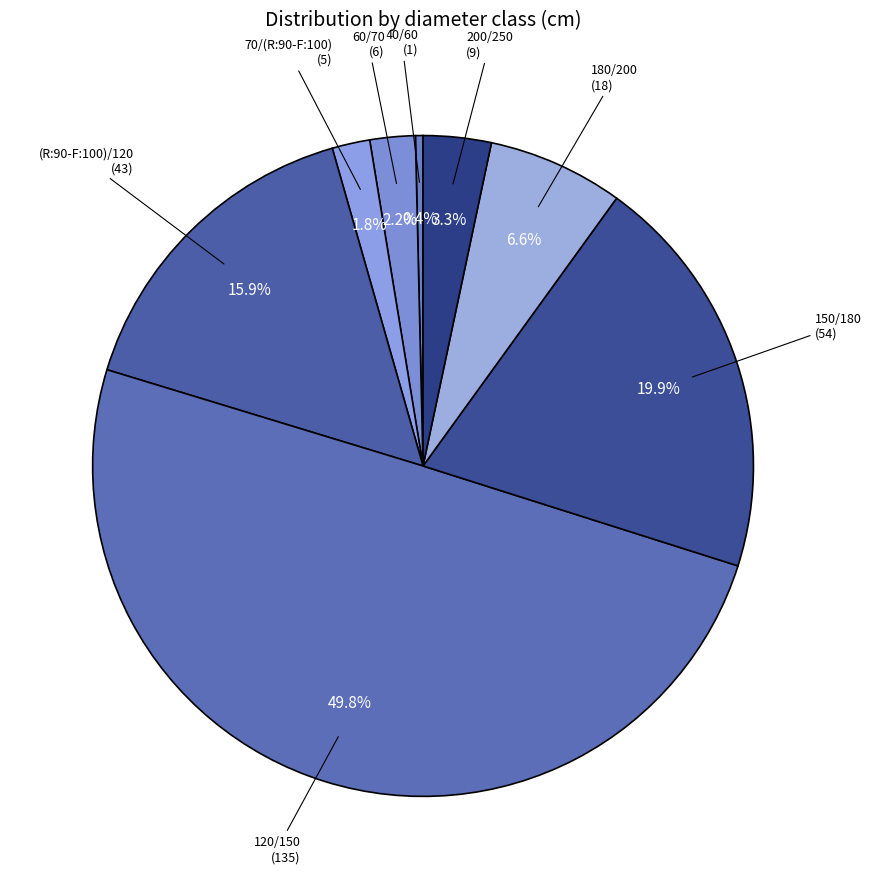

Is there any slice that represents more than half of the pie?

No